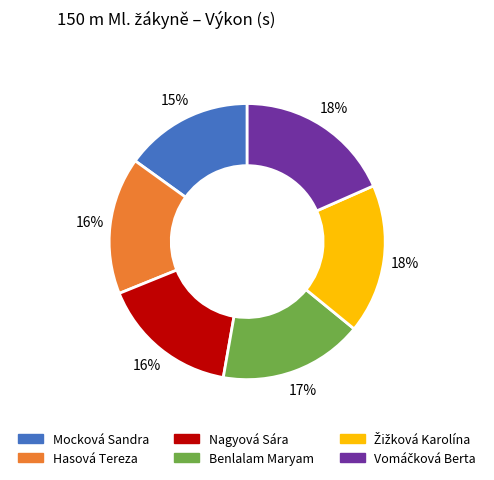

Is there any slice that represents more than half of the pie?

No